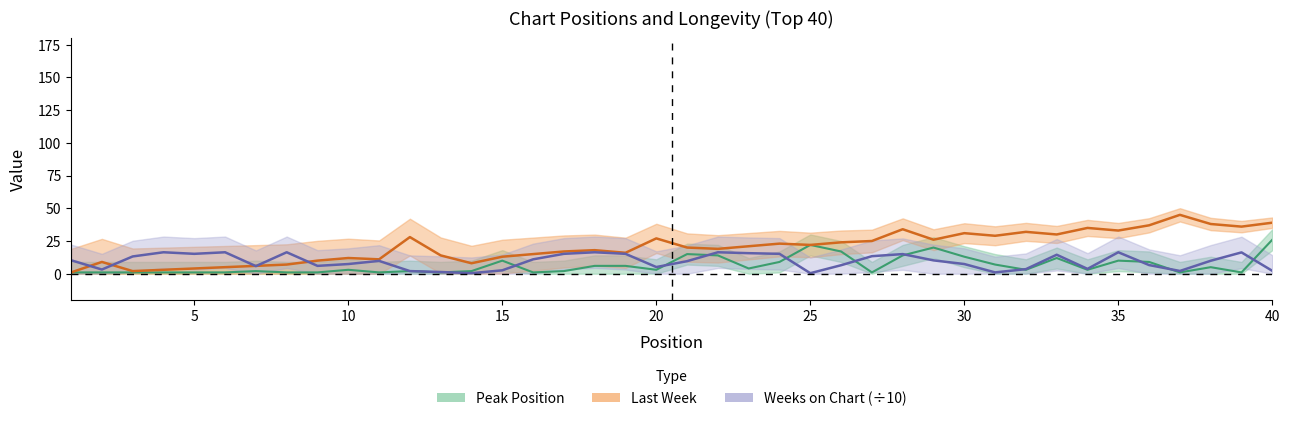

In Last Week, how many points are lower than both neighbors (excluding endpoints)?

11